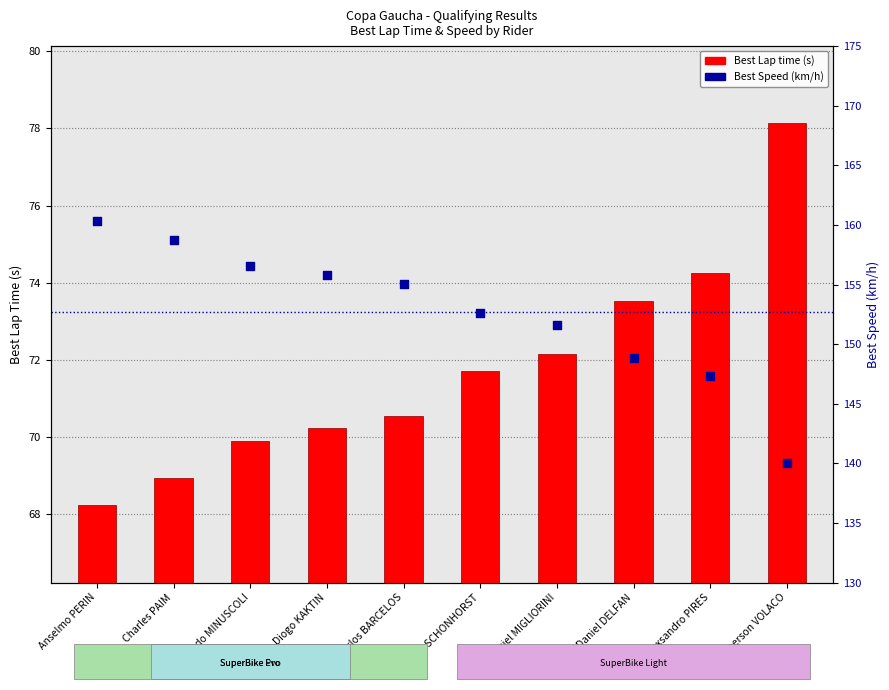

What are all the series names shown in the legend?

Best Lap time (s), Best Speed (km/h)